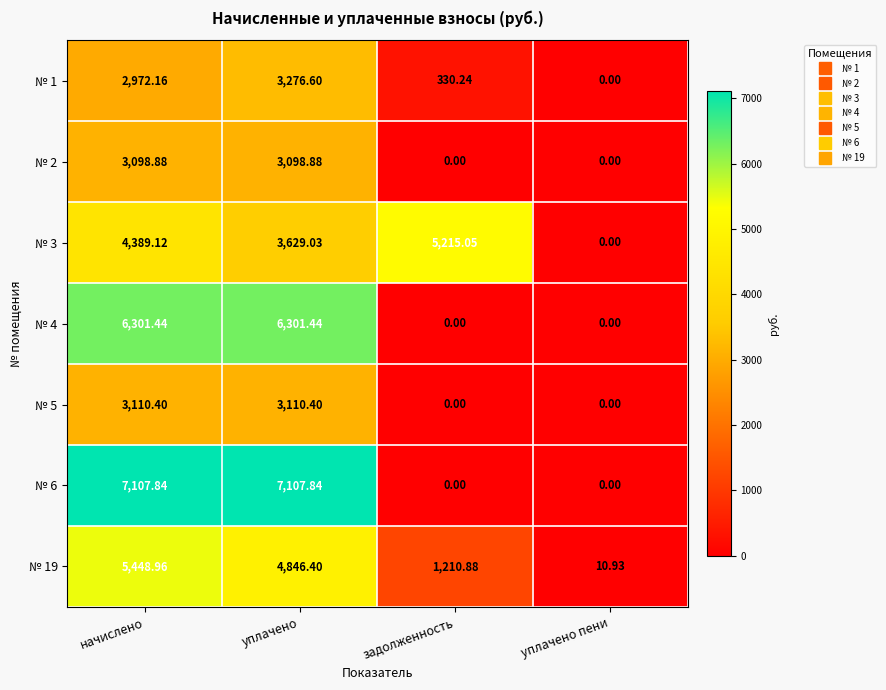

List the series in order of their peak value, lowest first.

№ 2, № 5, № 1, № 3, № 19, № 4, № 6